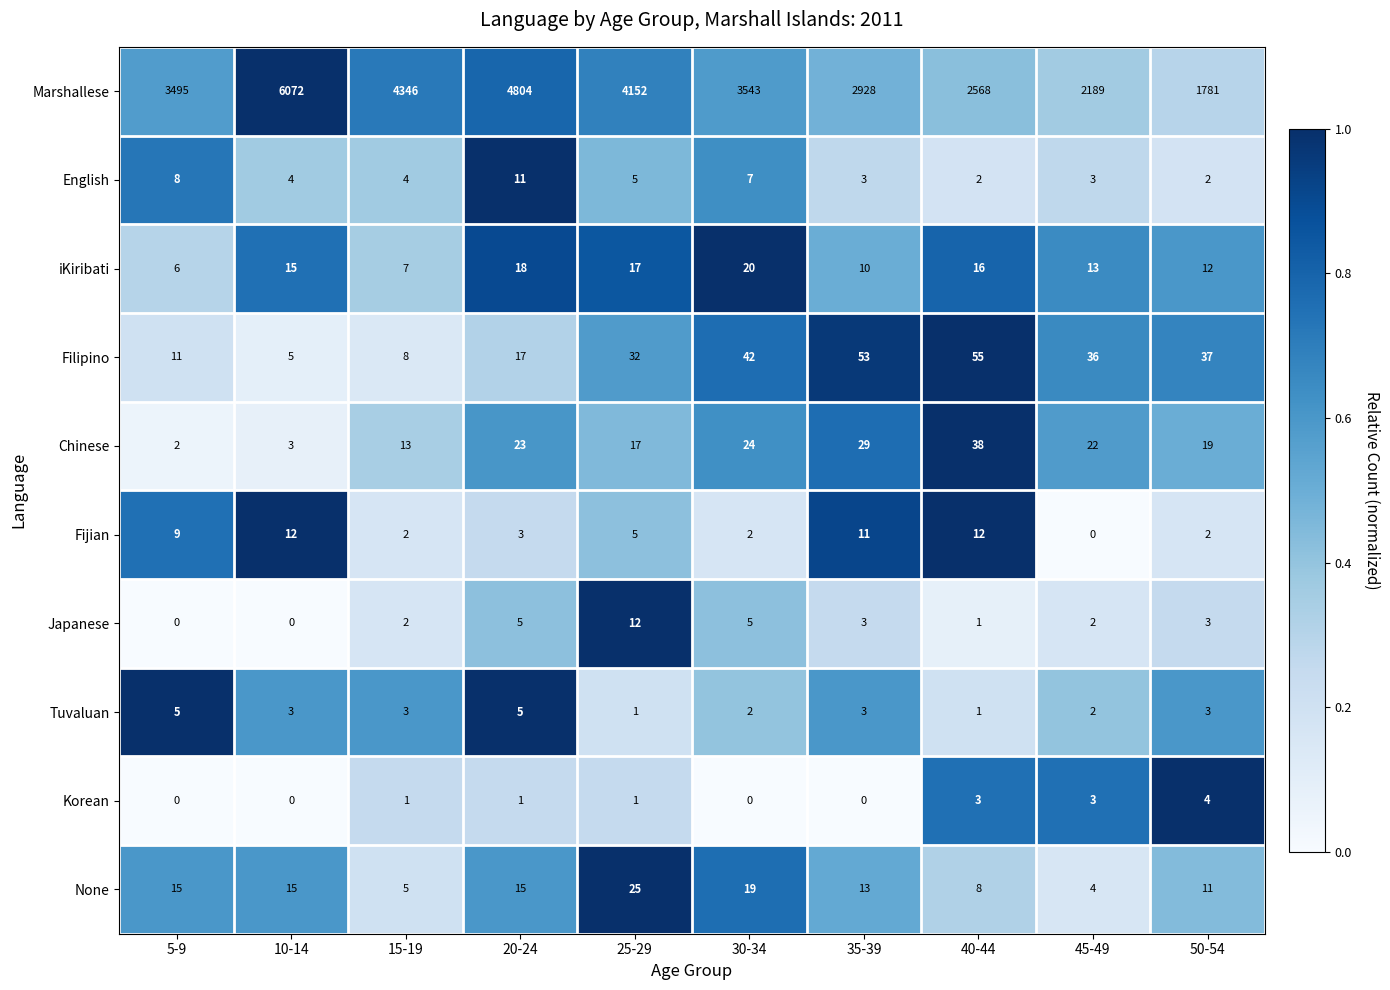

The Tuvaluan series shows 3 at 45-49. True or false?

False